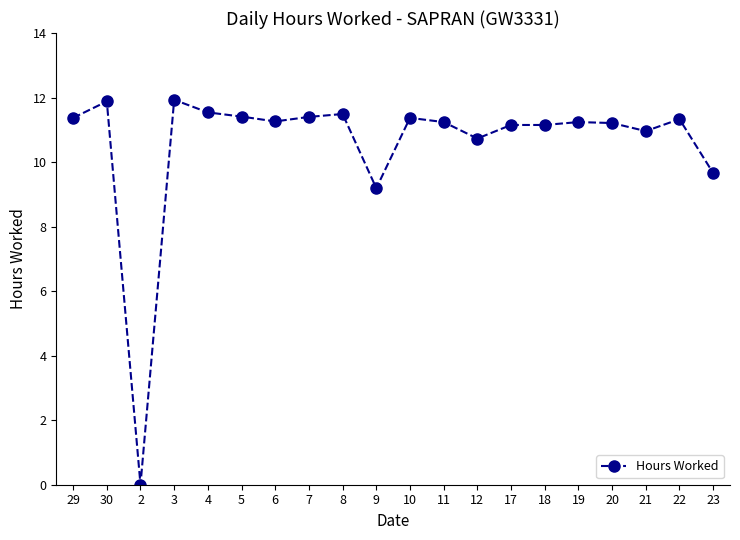

What is the greatest value displayed?

11.9